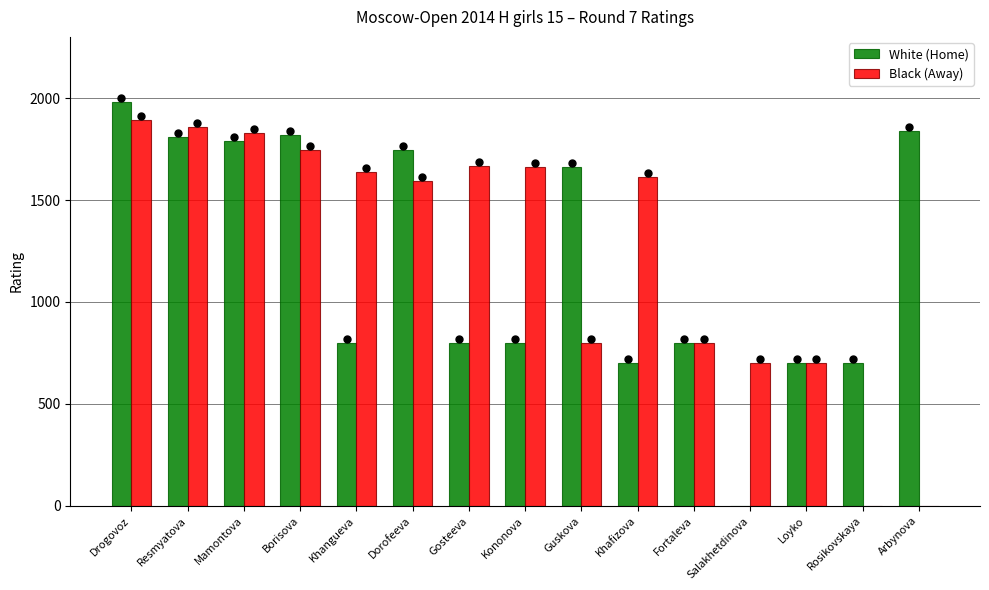

Which series has the largest total across all categories?

Black (Away)